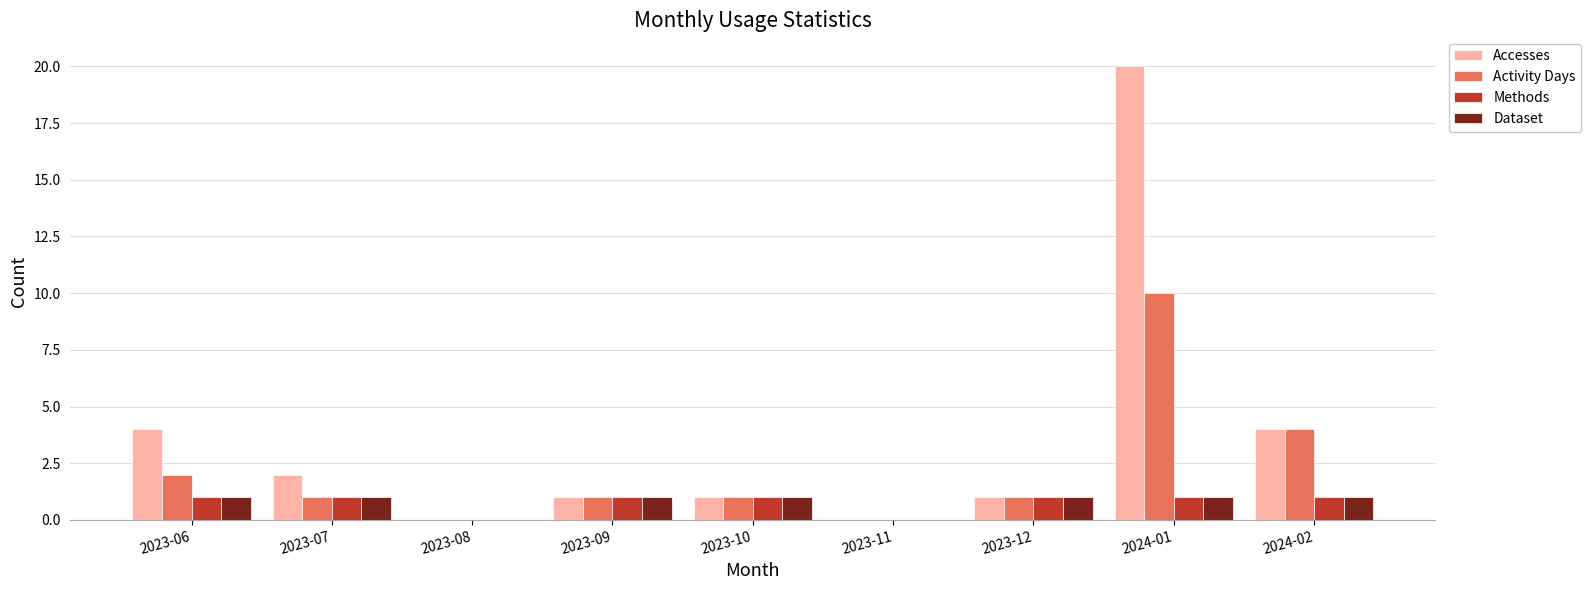

Reading left to right, extract all data points from this chart.

Accesses: 2023-06=4	2023-07=2	2023-08=0	2023-09=1	2023-10=1	2023-11=0	2023-12=1	2024-01=20	2024-02=4
Activity Days: 2023-06=2	2023-07=1	2023-08=0	2023-09=1	2023-10=1	2023-11=0	2023-12=1	2024-01=10	2024-02=4
Methods: 2023-06=1	2023-07=1	2023-08=0	2023-09=1	2023-10=1	2023-11=0	2023-12=1	2024-01=1	2024-02=1
Dataset: 2023-06=1	2023-07=1	2023-08=0	2023-09=1	2023-10=1	2023-11=0	2023-12=1	2024-01=1	2024-02=1